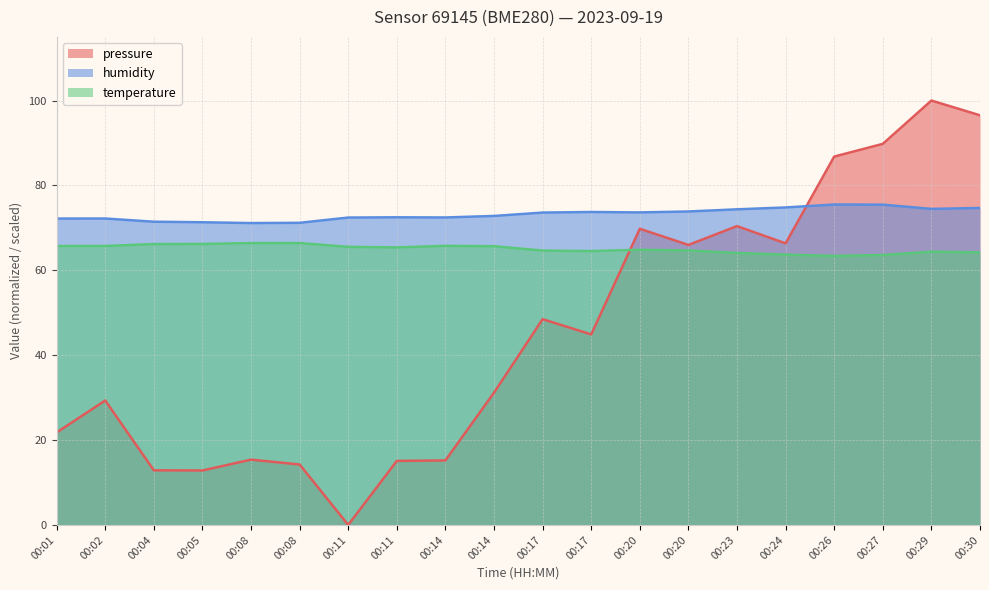

What is the total value across all series at 00:17?

186.7